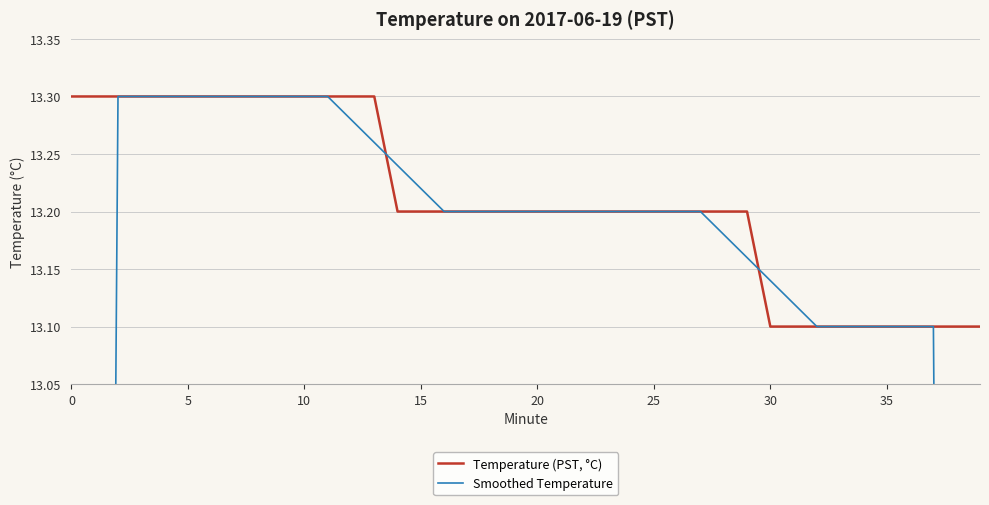

What is the difference between the second highest and minimum values in the Temperature (PST, °C) series?

0.2